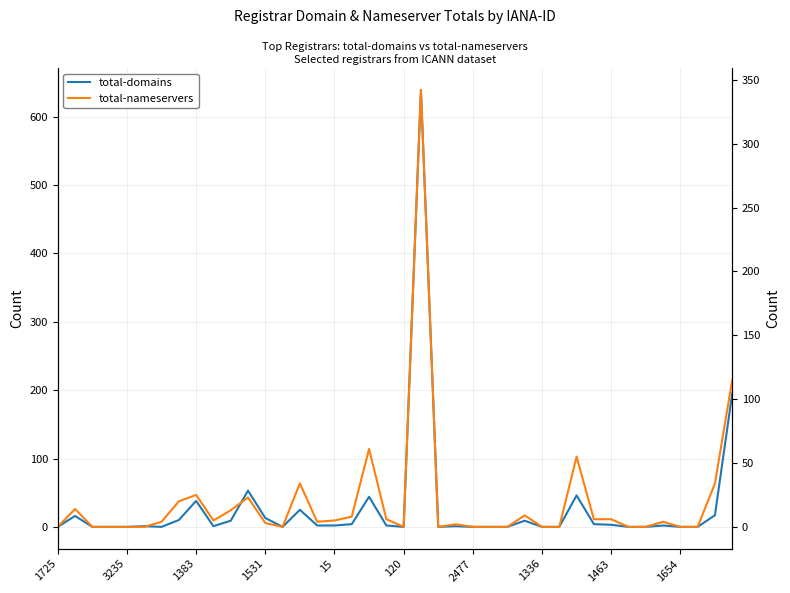

True or false: total-domains has a value of 0 at 33.

True